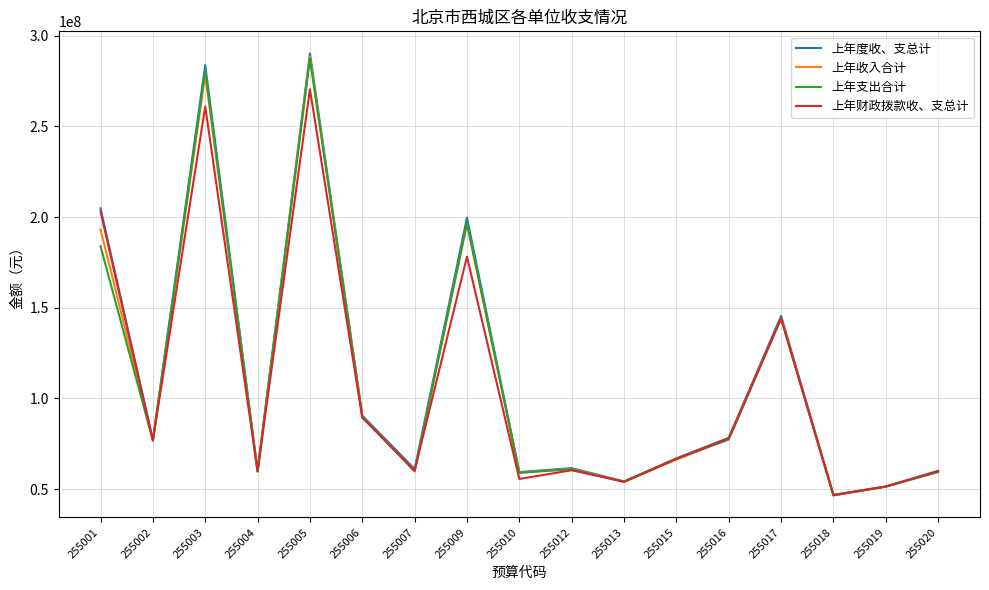

What is the difference between the maximum and minimum values in the 上年支出合计 series?

240769710.9